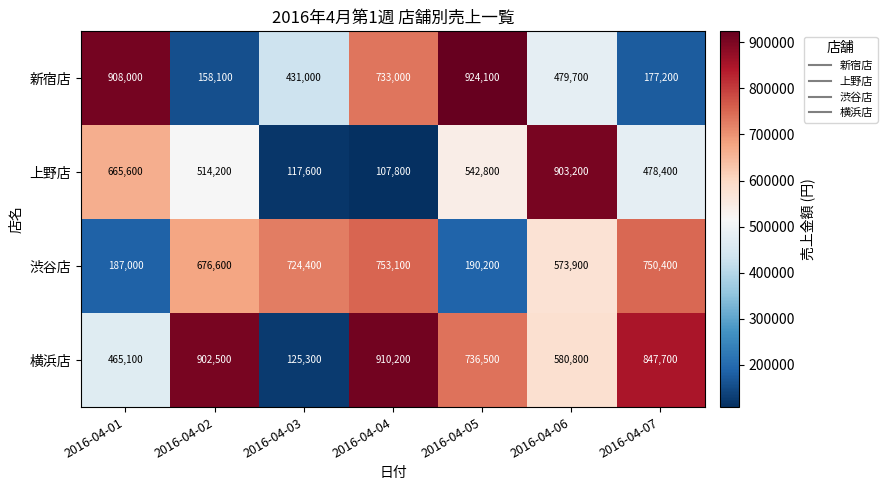

At 2016-04-04, list the series in order from largest to smallest.

横浜店, 渋谷店, 新宿店, 上野店